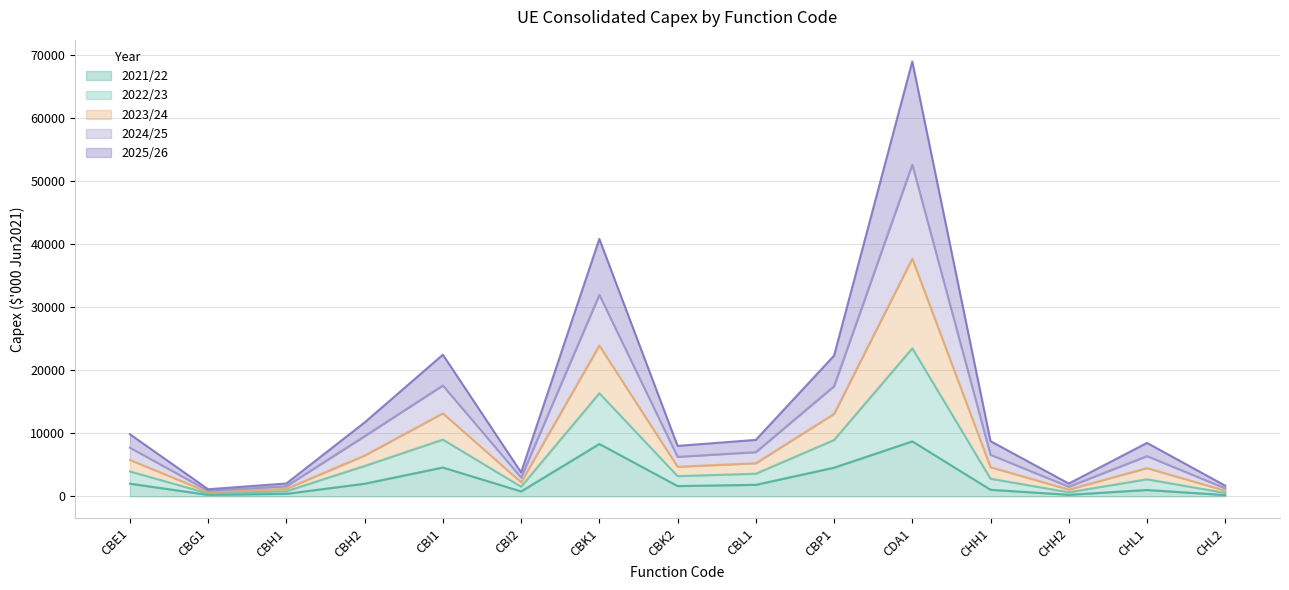

Does the chart have visible grid lines?

Yes